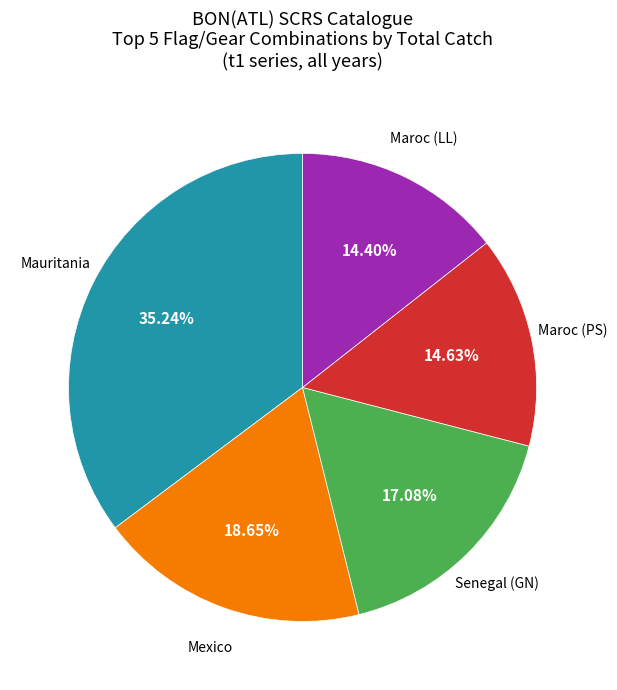

Does any single category account for the majority?

No